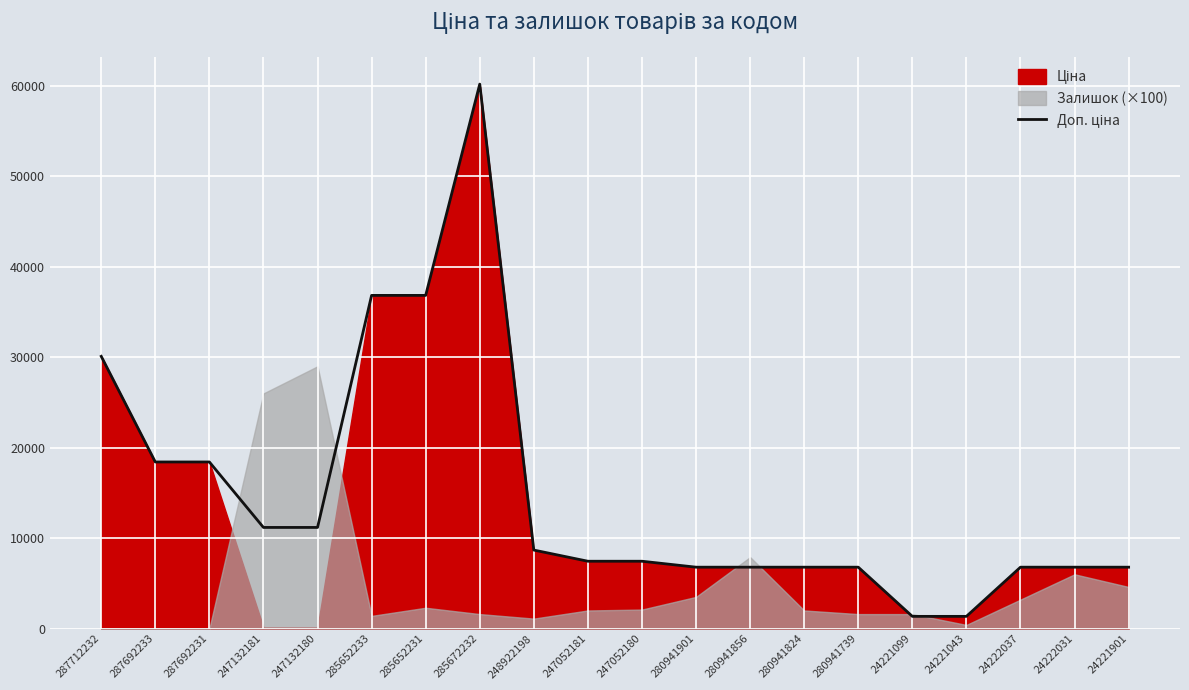

How many data points are less than 7444?

9